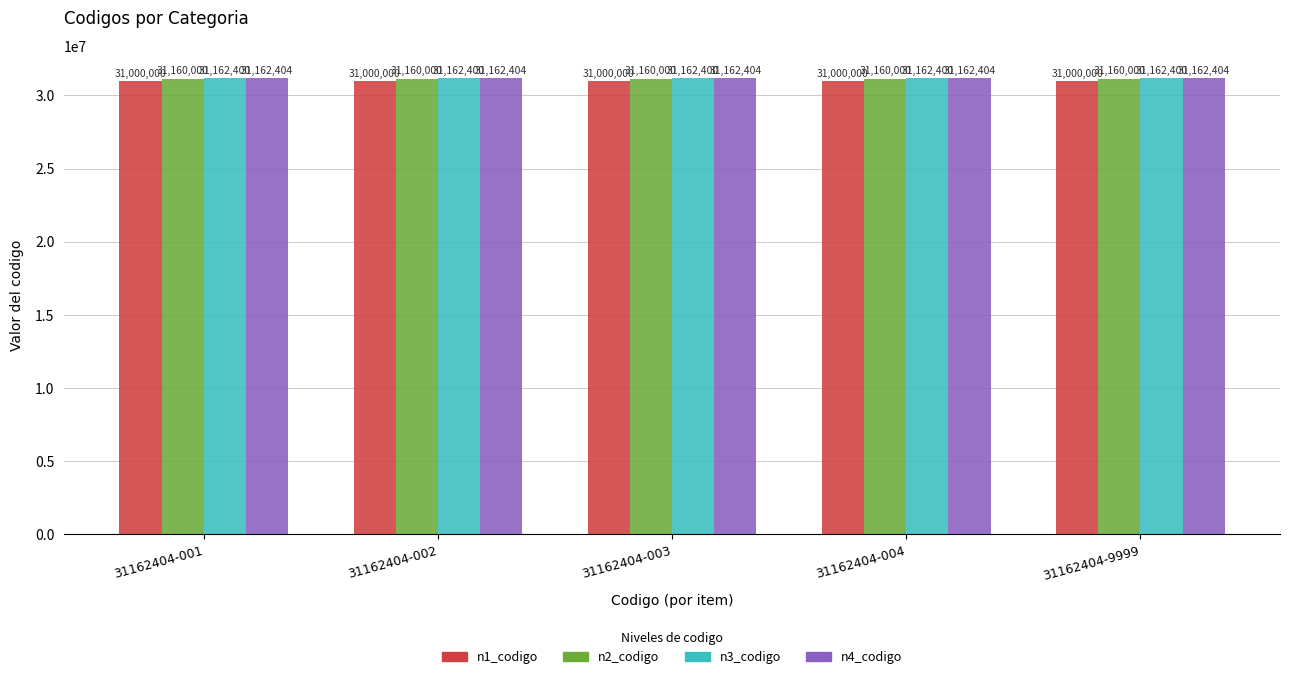

The n1_codigo series shows 31000000 at 31162404-001. True or false?

True